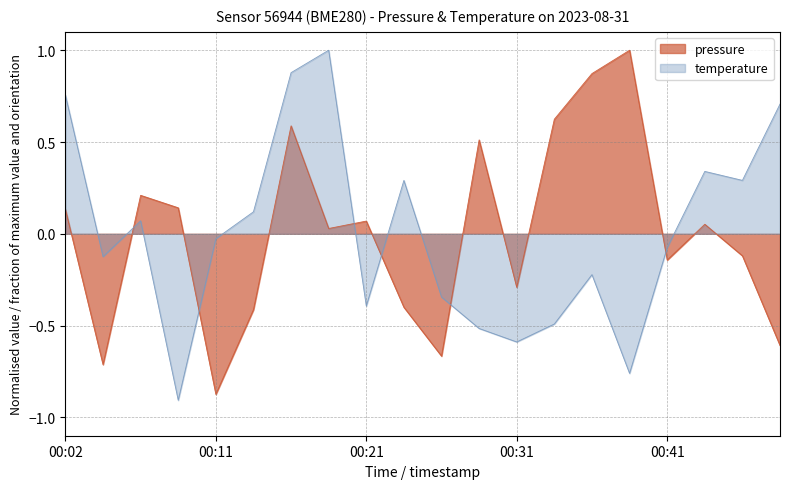

How many values in the temperature series exceed 0?

9